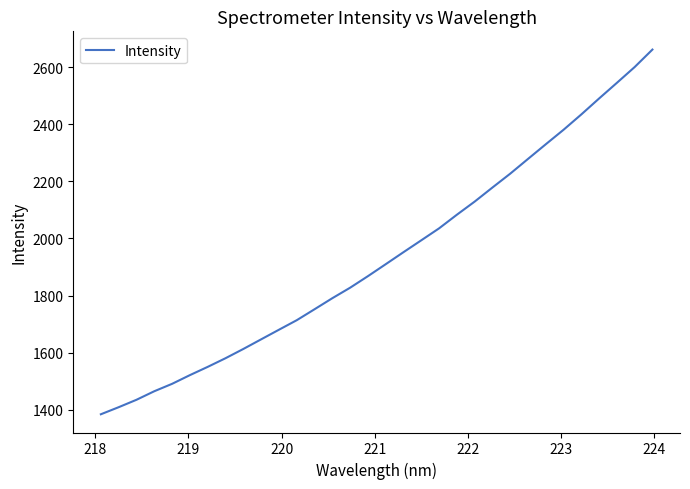

What is the difference between the maximum and minimum values?

1277.4